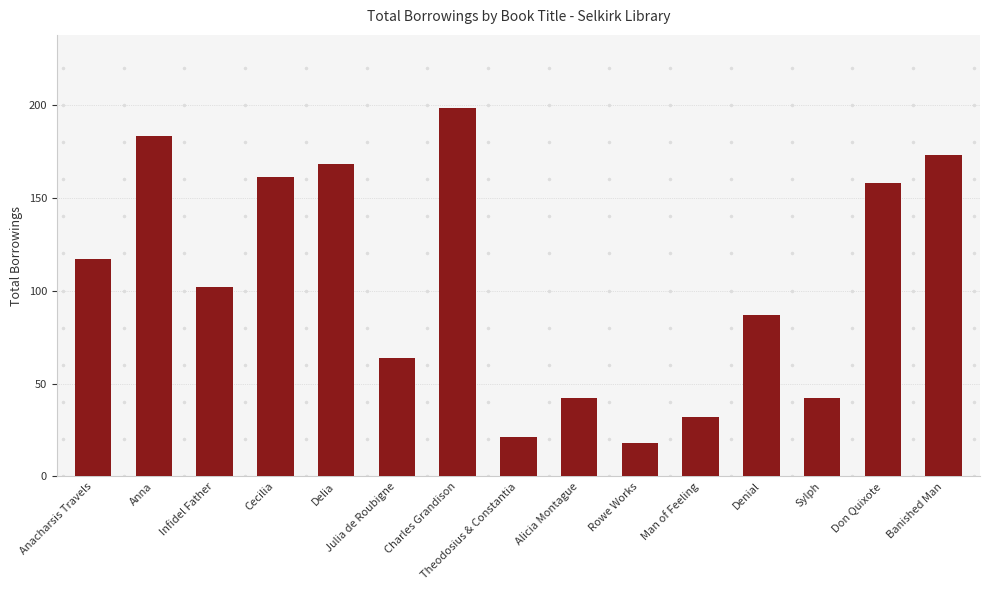

Is it true that the value at Don Quixote is 158?

True